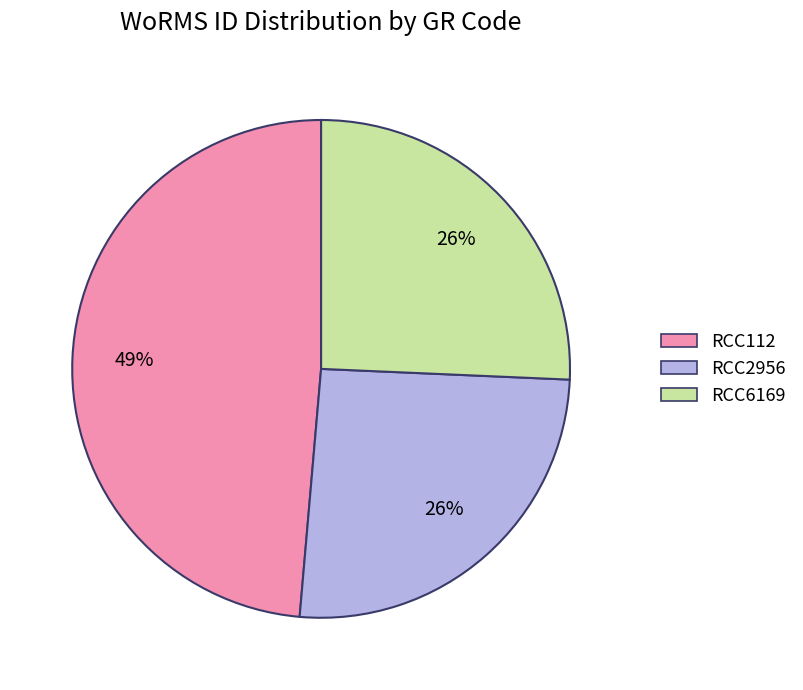

To the nearest percent, what is the difference between the RCC112 and RCC6169 slice percentages?

23%